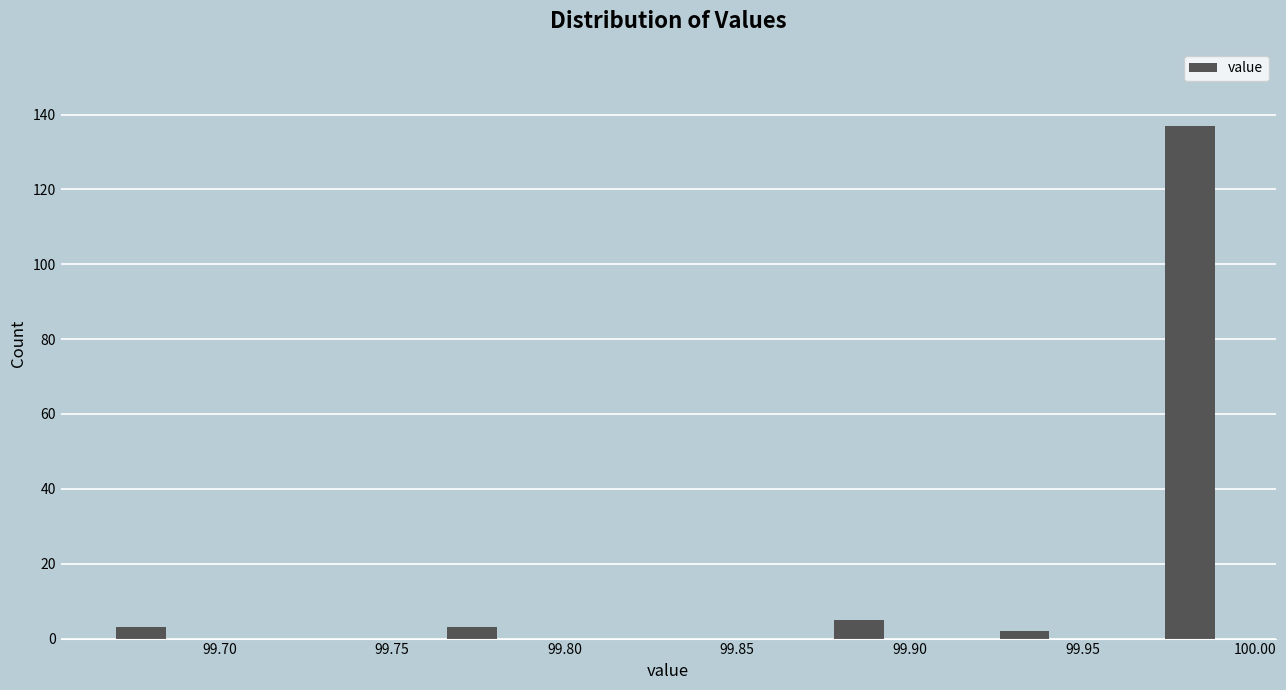

Around what value on the x-axis is the tallest bar? Give the approximate position of its centre, as read against the axis.

99.980